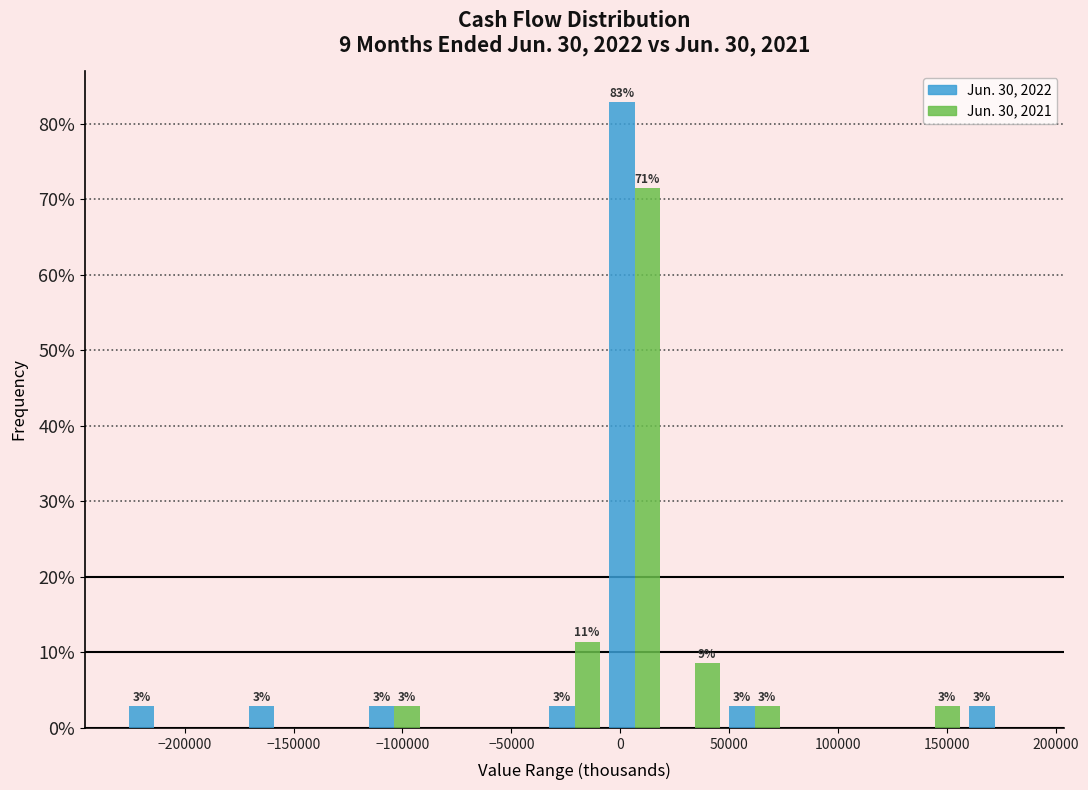

In the Jun. 30, 2021 series, which range on the x-axis has the tallest bar?

-5000 to 20000